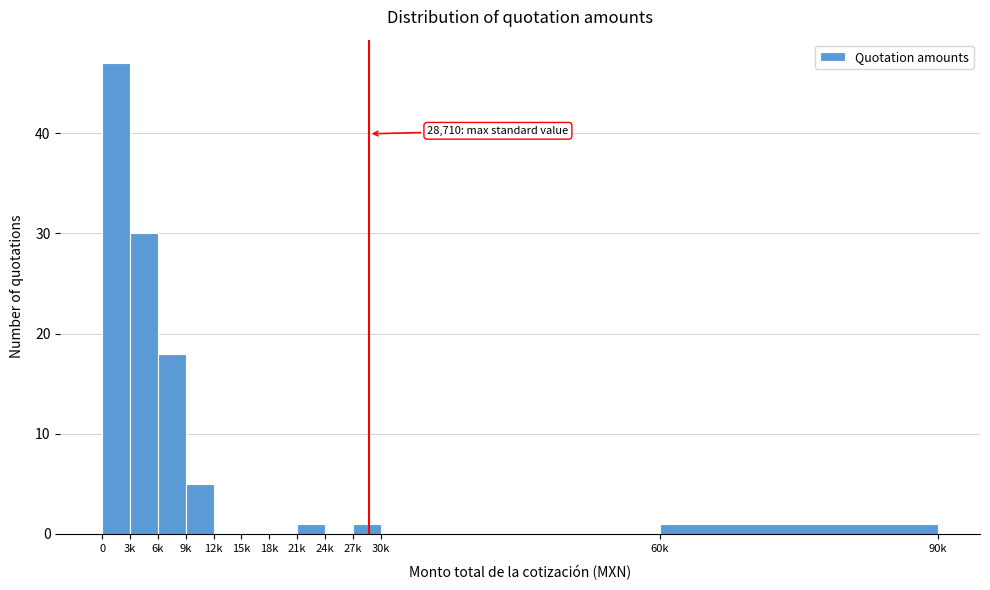

Reading left to right, transcribe all the data shown in this chart.

0=47	3k=30	6k=18	9k=5	12k=0	15k=0	18k=0	21k=1	24k=0	27k=1	30k=0	60k=1